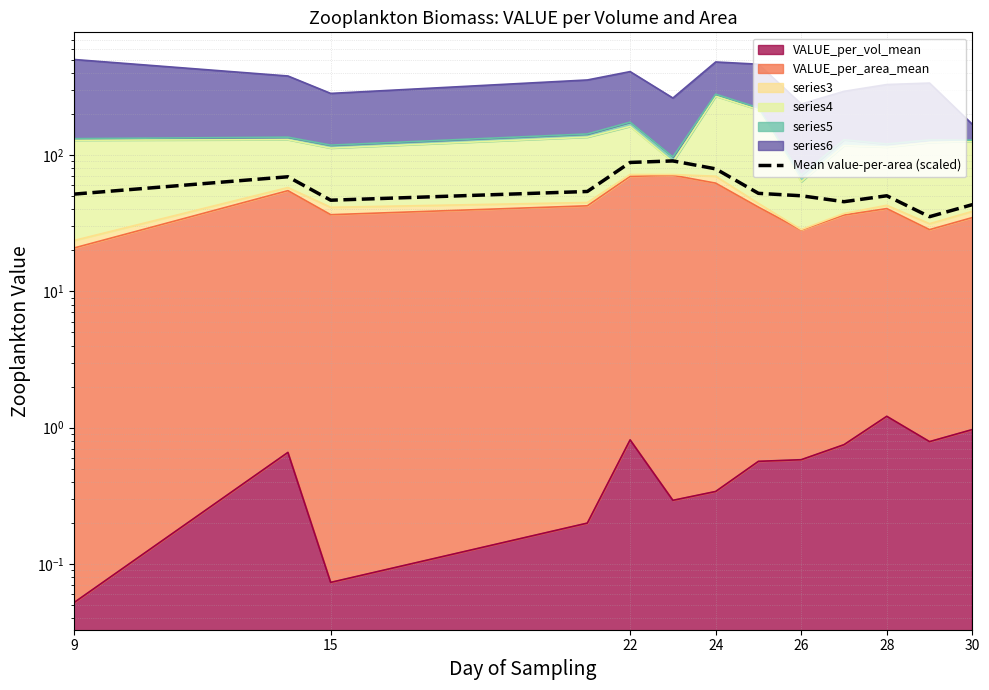

The chart shows a value of 88.4 at 22. True or false?

True